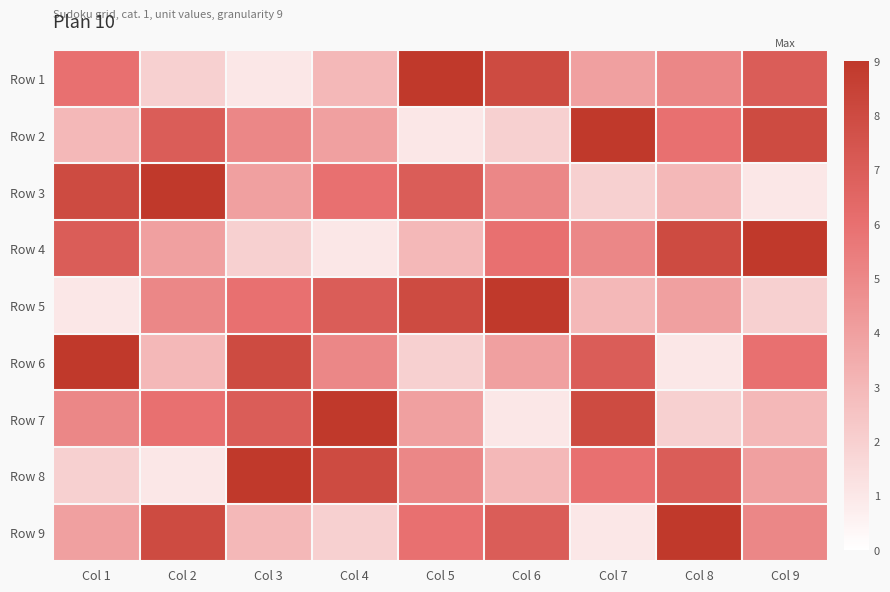

Between Col 5 and Col 7, which is larger?

Col 5